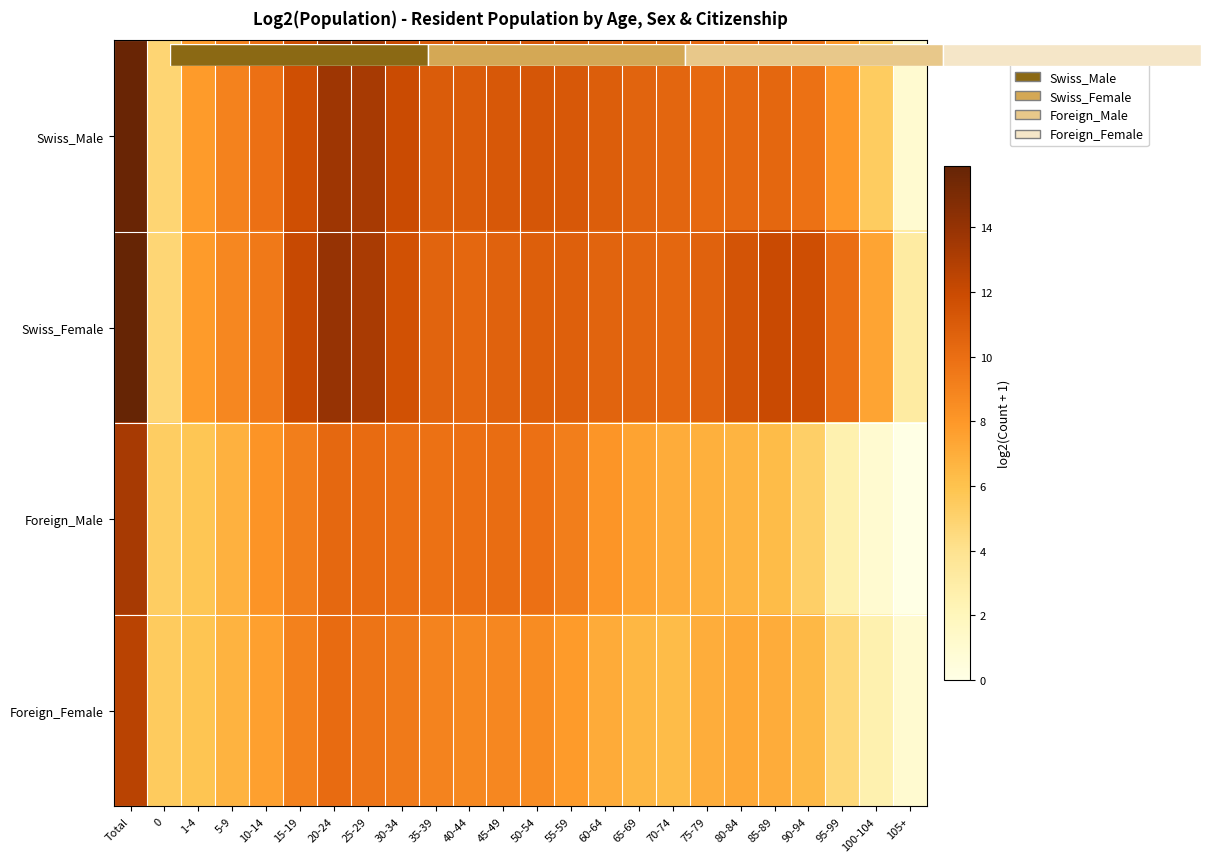

List the series in order of their peak value, lowest first.

Foreign_Female, Foreign_Male, Swiss_Male, Swiss_Female